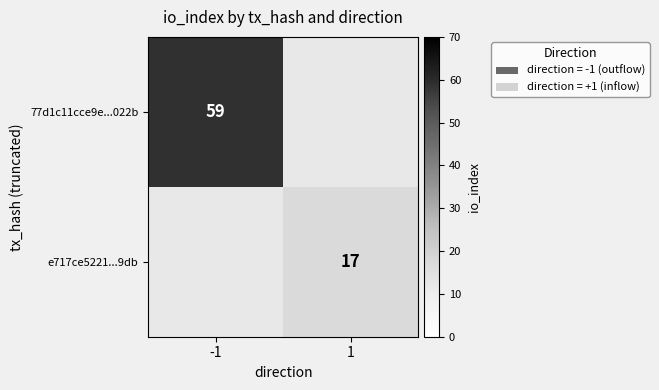

Is it true that e717ce5221...9db equals 11 at 1?

False